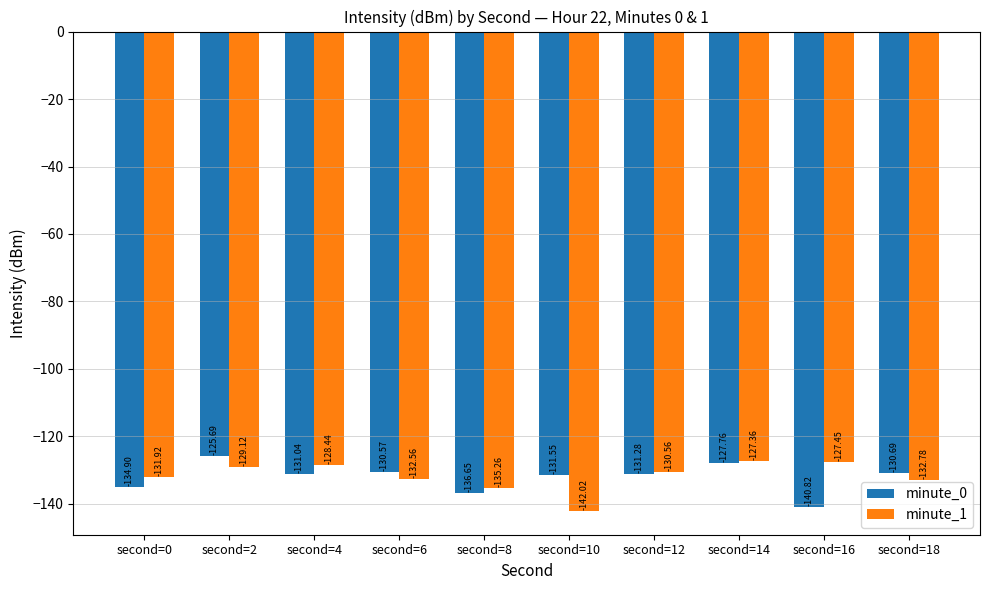

At which category is the sum across all series the highest?

second=2